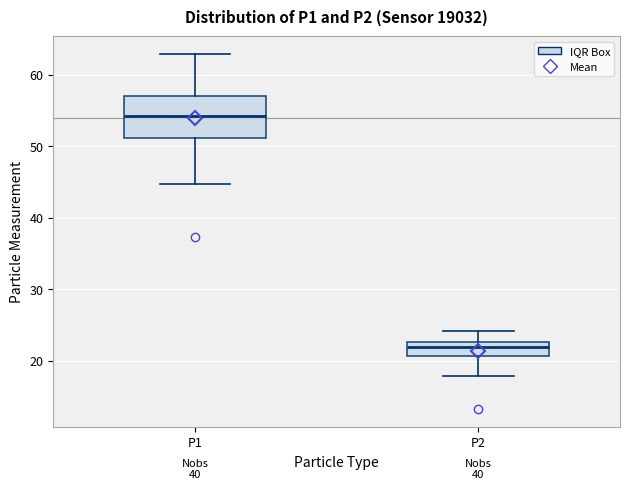

Which box has the highest median line?

P1